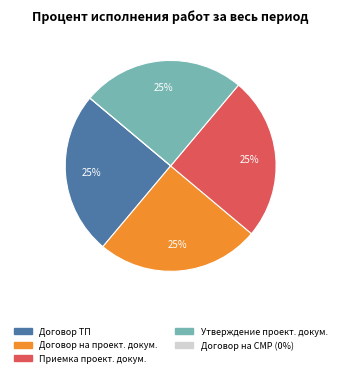

Is there any slice that represents more than half of the pie?

No